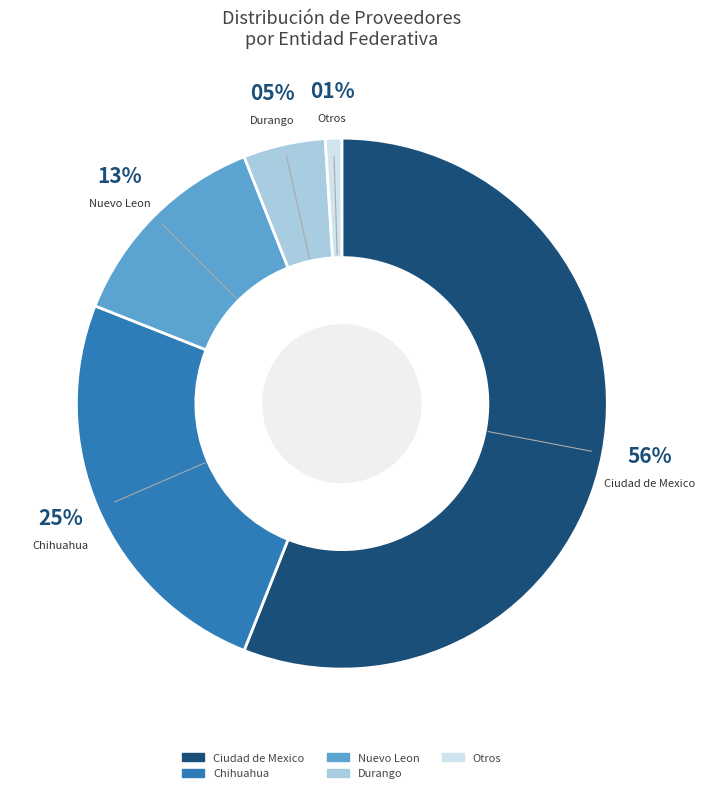

Does Ciudad de Mexico represent more than half of the total?

Yes